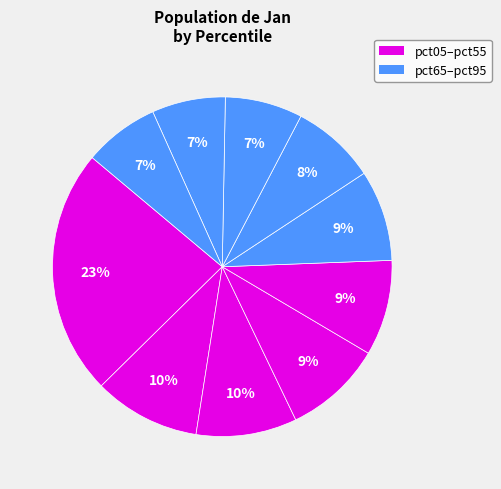

Count the number of slices in the pie.

10